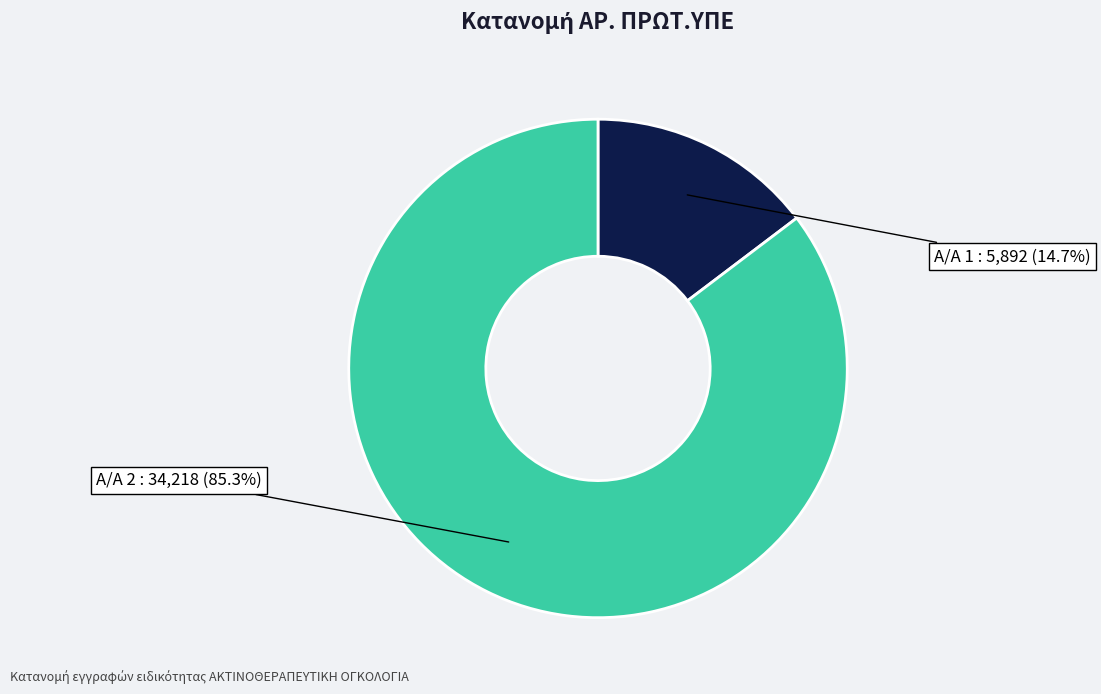

Count the number of slices in the pie.

2